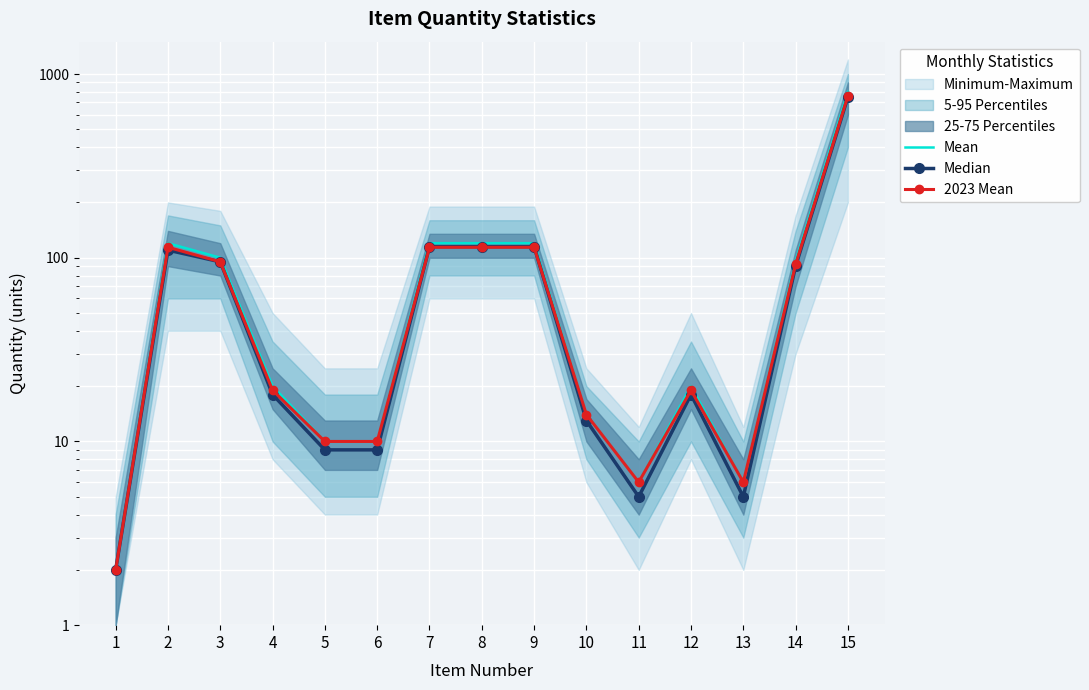

True or false: Median and Mean cross at least once.

False